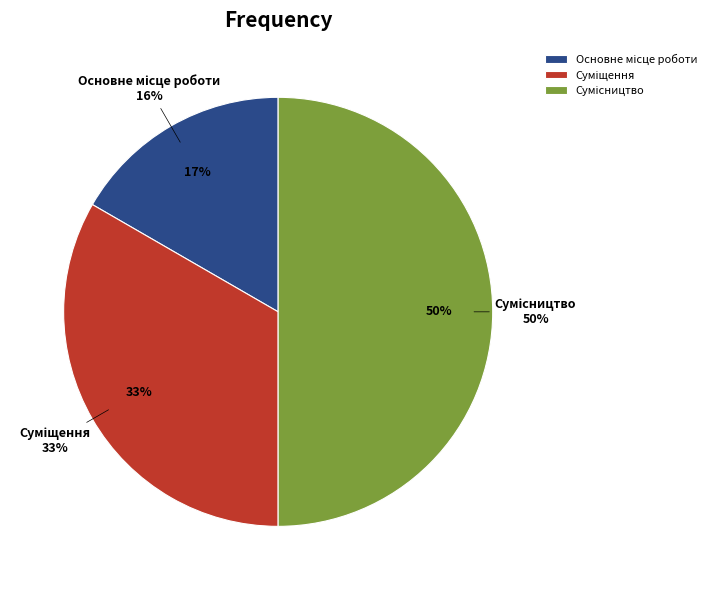

Count the number of slices in the pie.

3